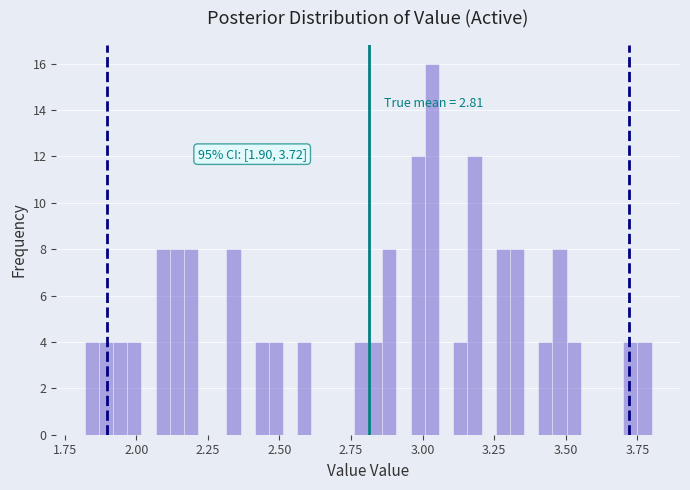

Around what value on the x-axis is the tallest bar? Give the approximate position of its centre, as read against the axis.

3.05